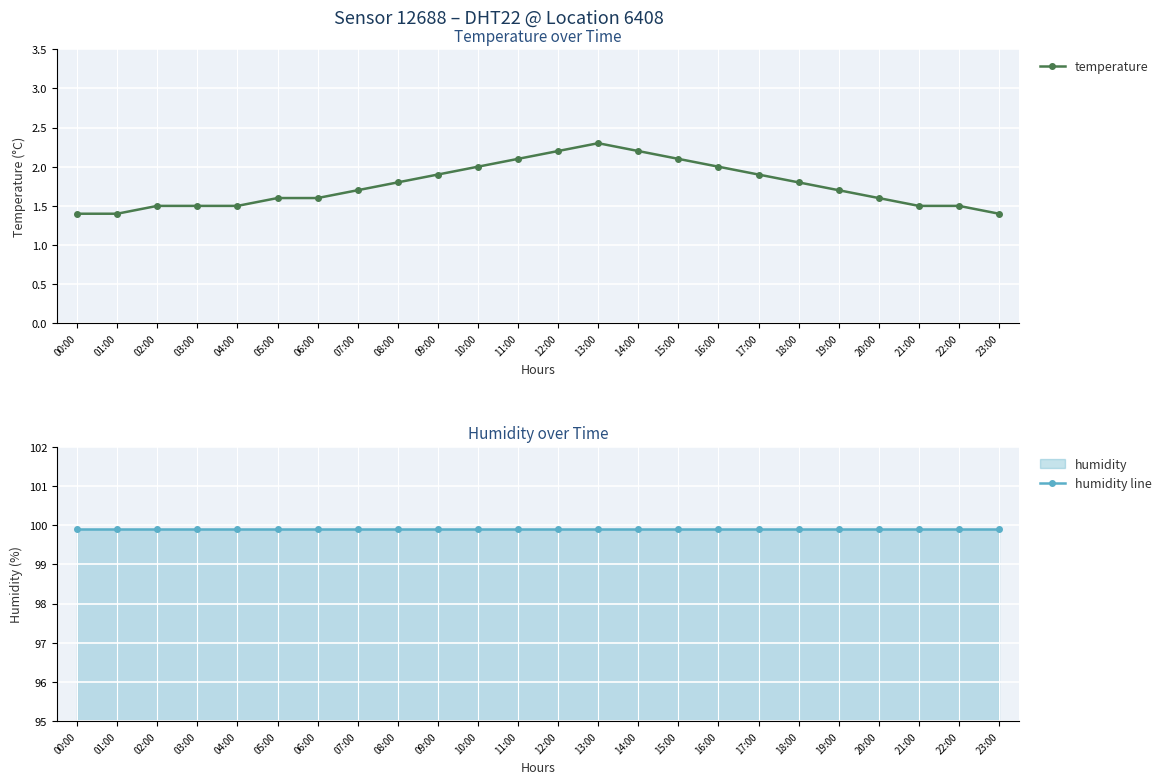

What is the label of the 19th point from the left?

18:00